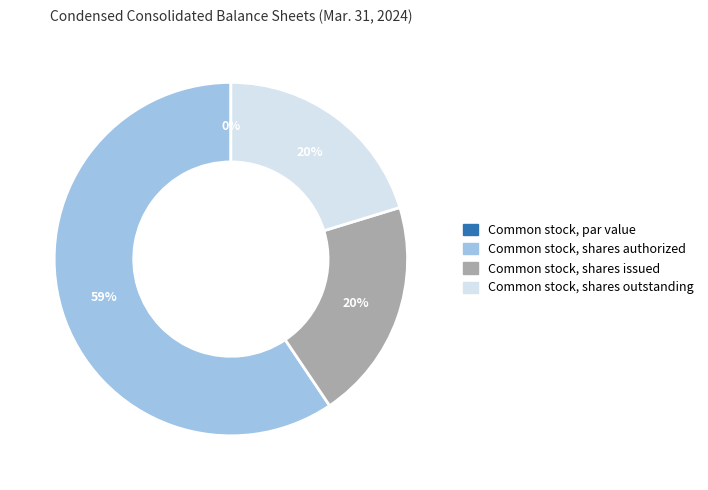

How many slices are in this pie chart?

4